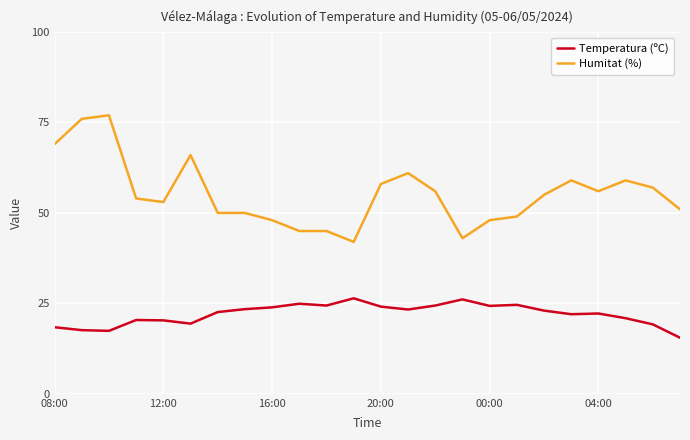

True or false: Temperatura (ºC) and Humitat (%) intersect in this chart.

False